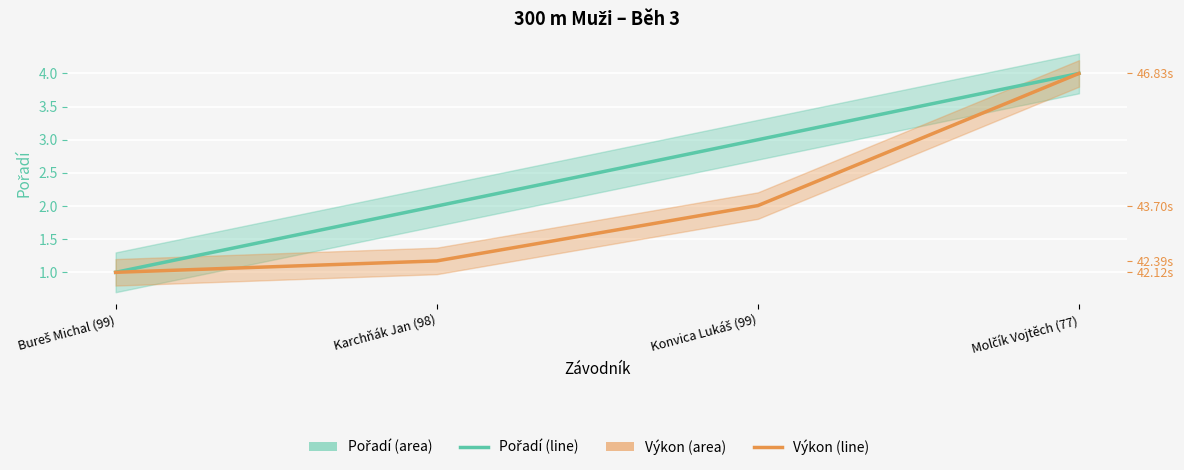

At which label does Pořadí reach its peak?

Molčík Vojtěch (77)